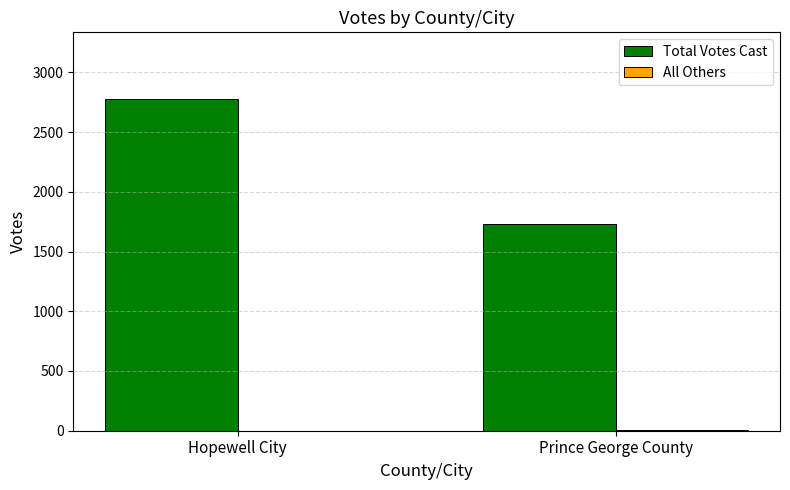

Which category has the highest value across all series?

Hopewell City